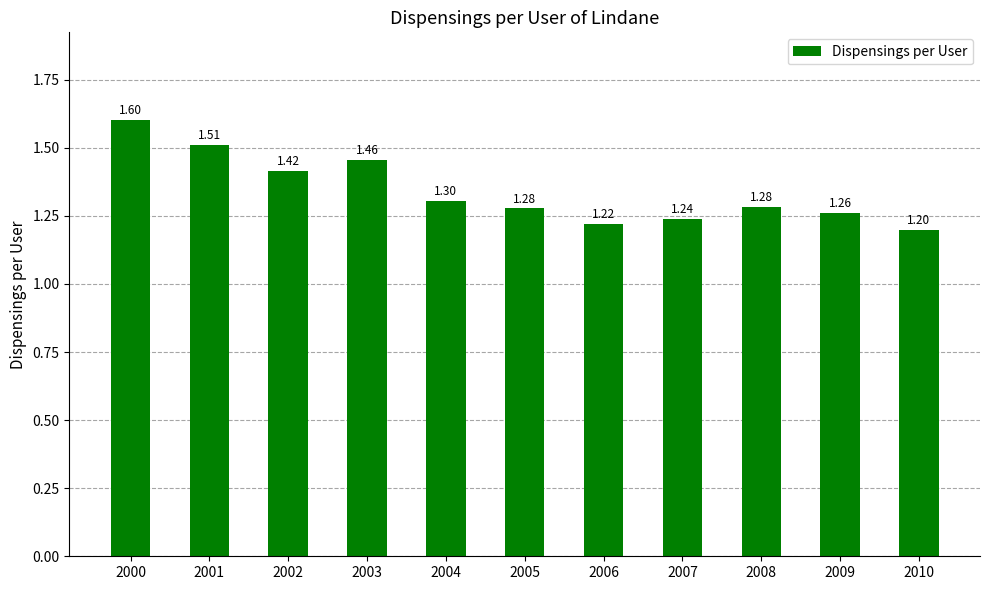

Between 2006 and 2008, which is larger?

2008